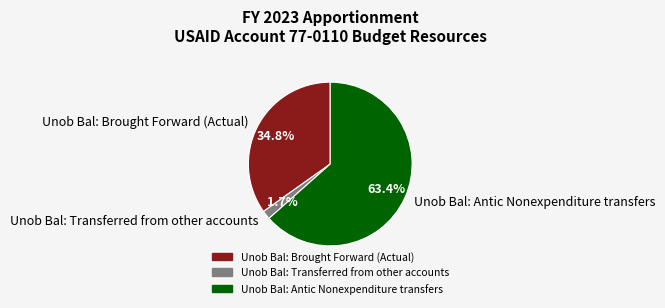

Which category accounts for the majority?

Unob Bal: Antic Nonexpenditure transfers